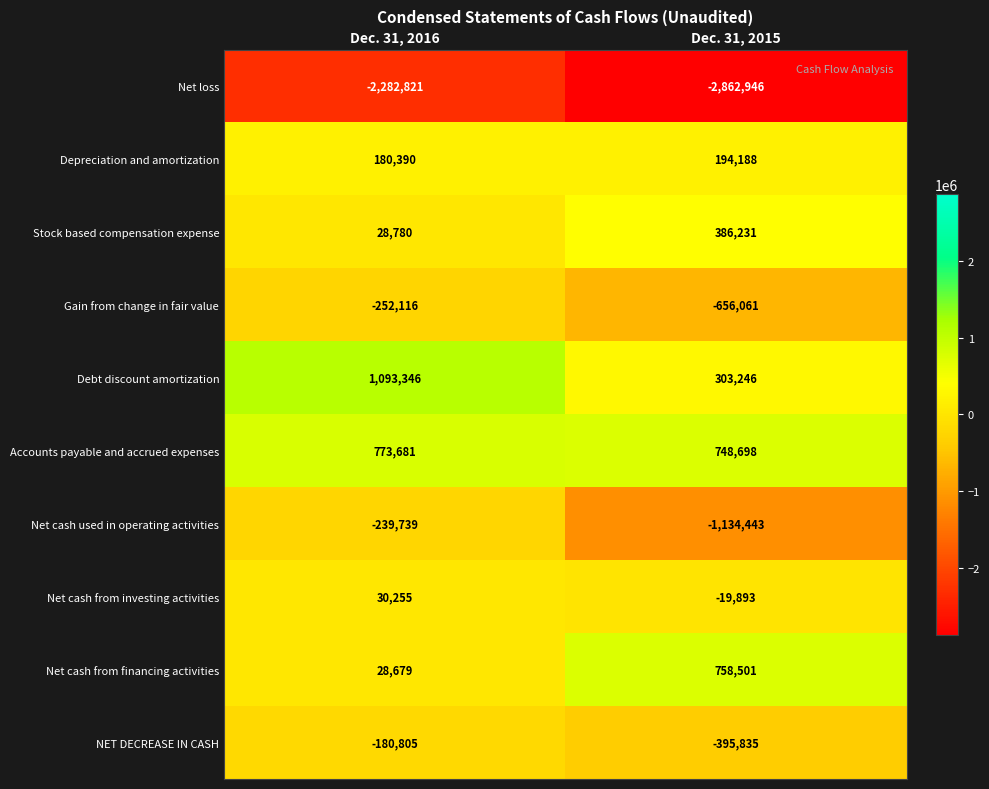

Is it true that Accounts payable and accrued expenses equals 773681 at Dec. 31, 2016?

True